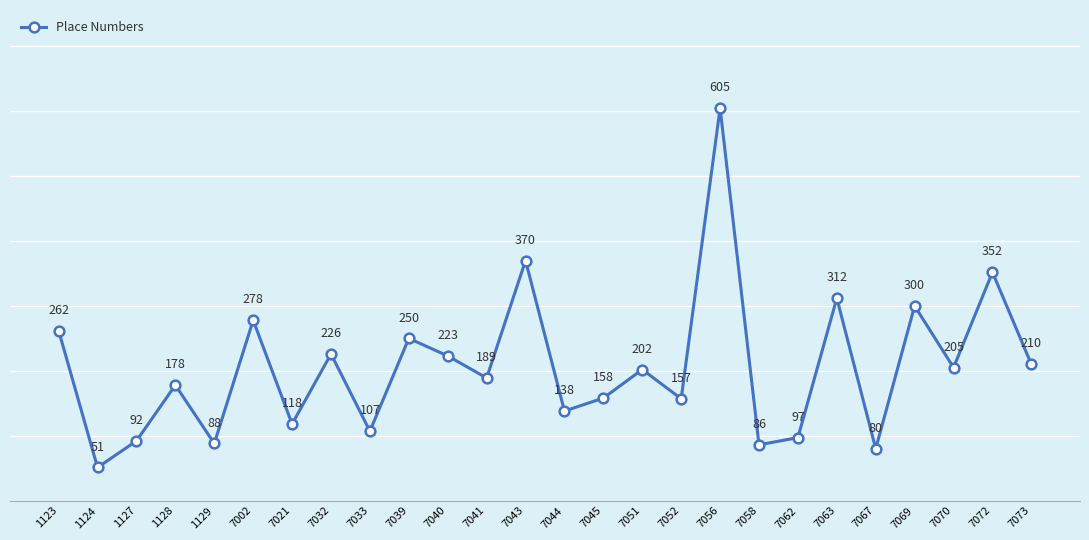

How many interior local valleys (lower than both neighbors) does the data have?

10